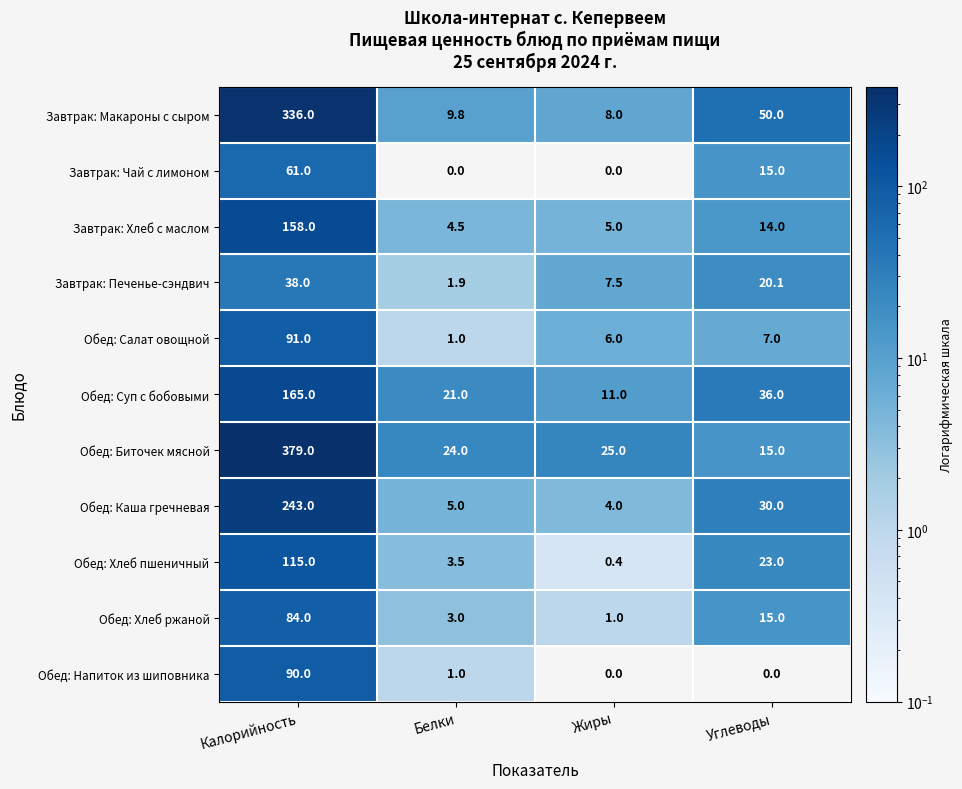

At which category is the sum across all series the highest?

Калорийность